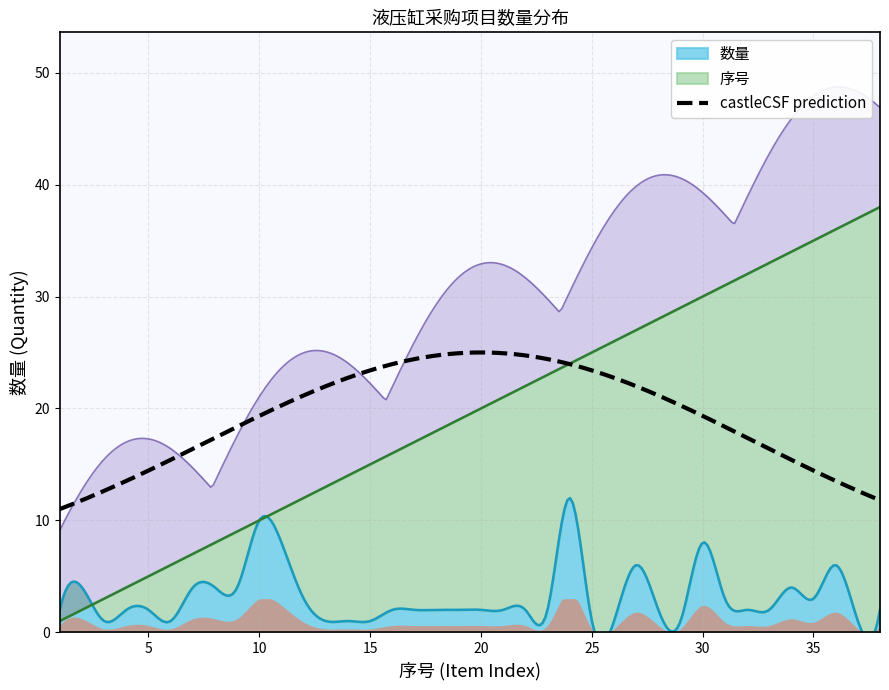

How many values in the 数量 series are below 2?

9